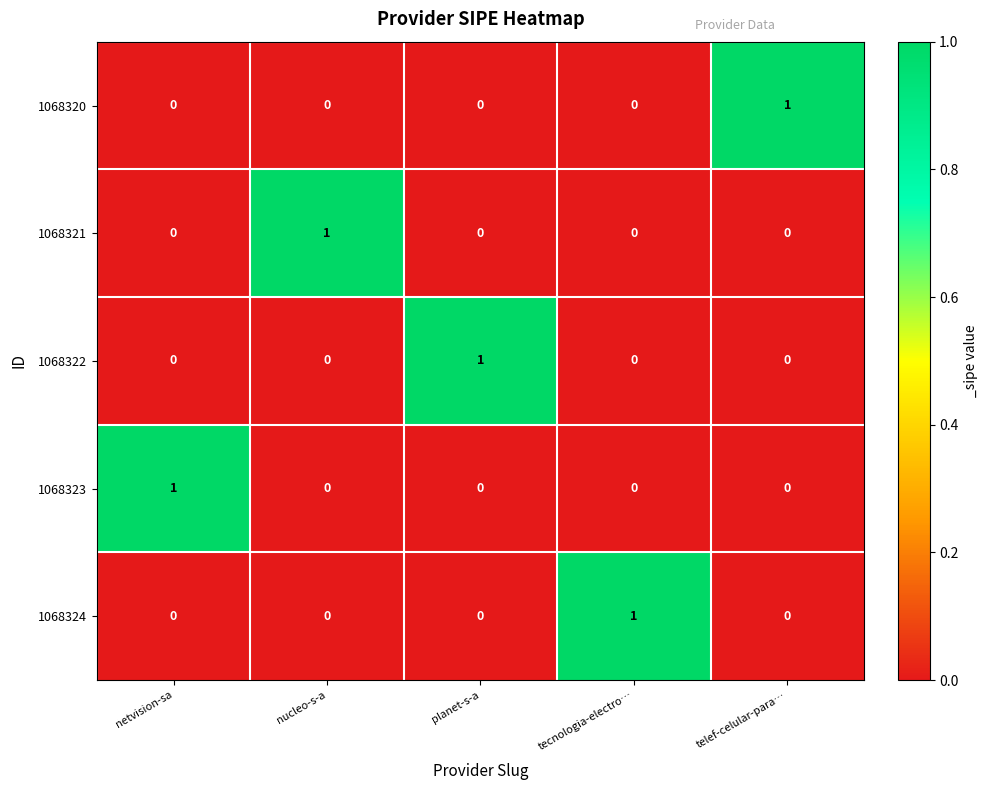

Reading left to right, transcribe all the data shown in this chart.

1068320: netvision-sa=0	nucleo-s-a=0	planet-s-a=0	tecnologia-electro…=0	telef-celular-para…=1
1068321: netvision-sa=0	nucleo-s-a=1	planet-s-a=0	tecnologia-electro…=0	telef-celular-para…=0
1068322: netvision-sa=0	nucleo-s-a=0	planet-s-a=1	tecnologia-electro…=0	telef-celular-para…=0
1068323: netvision-sa=1	nucleo-s-a=0	planet-s-a=0	tecnologia-electro…=0	telef-celular-para…=0
1068324: netvision-sa=0	nucleo-s-a=0	planet-s-a=0	tecnologia-electro…=1	telef-celular-para…=0